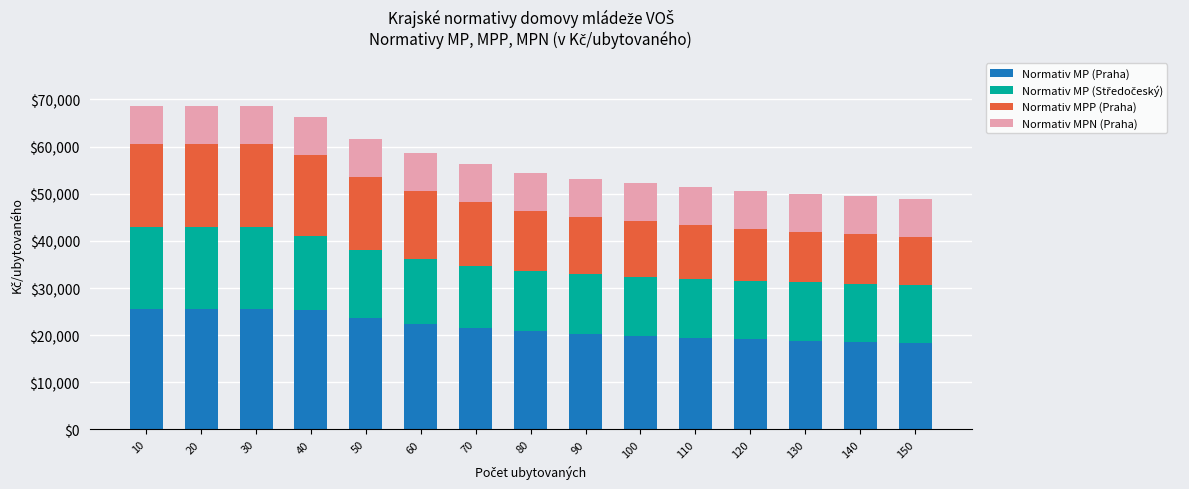

What is the lowest value of the Normativ MP (Praha) series?

18362.3